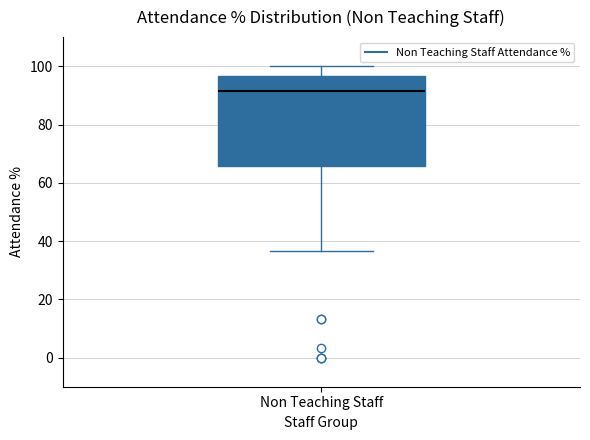

Where does the upper whisker of the box for Non Teaching Staff end on the y-axis? The values are not printed on the chart, so give them approximately, as read against the axis.

100